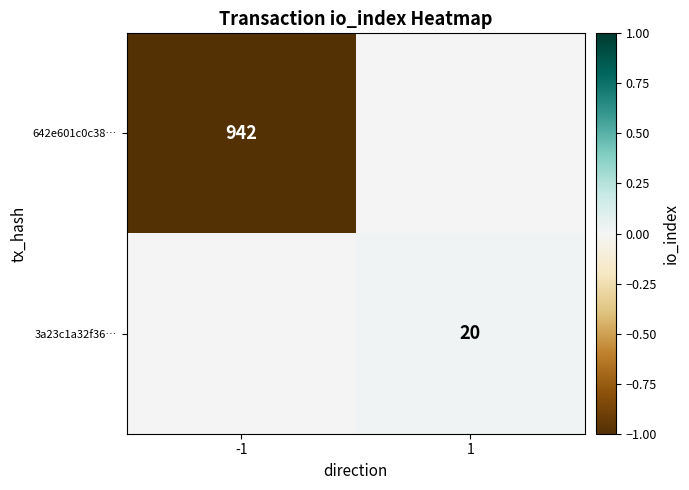

At which category is the sum across all series the highest?

1